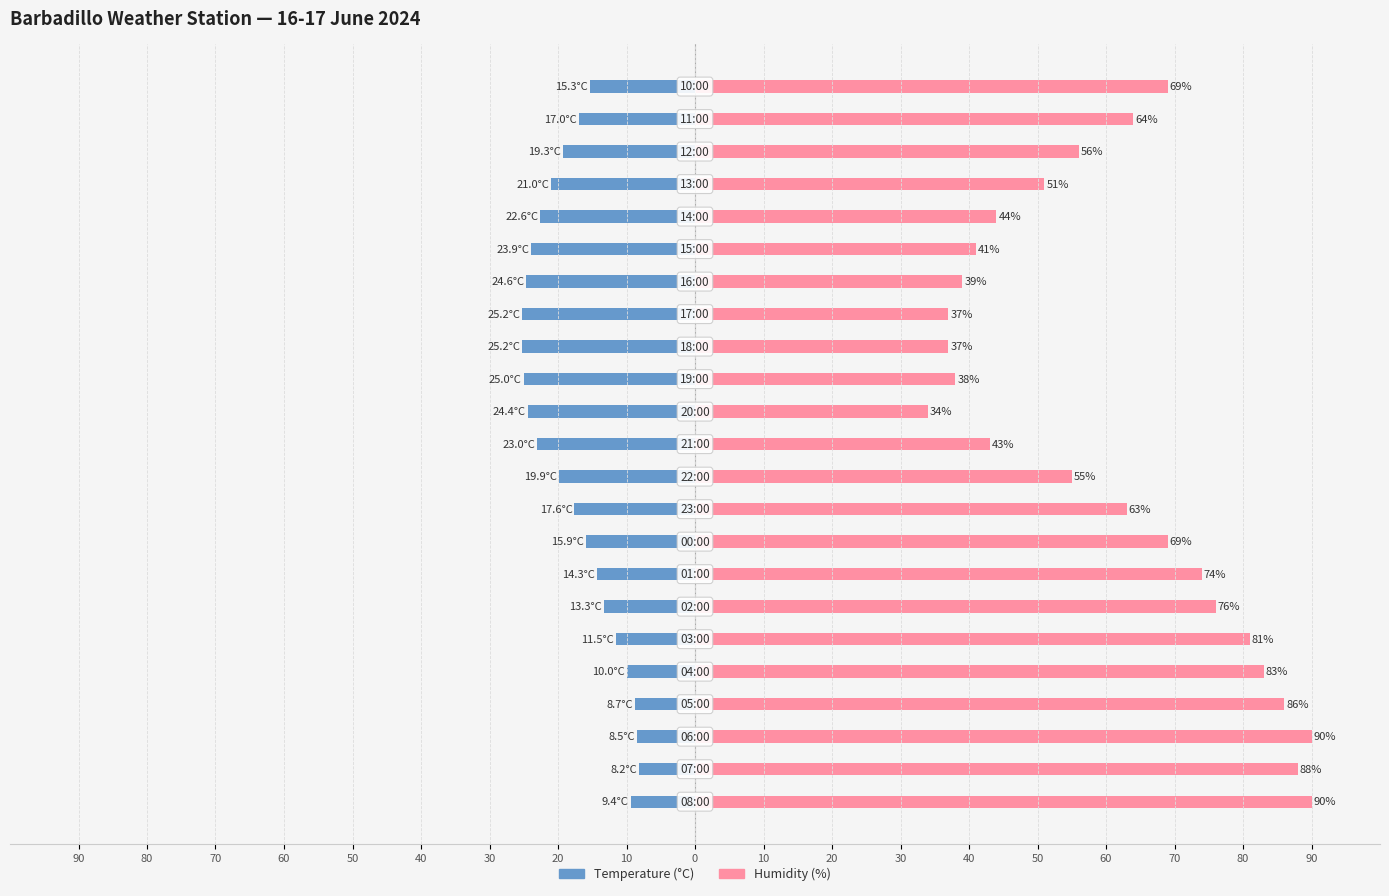

Is the value of Humidity (%) at 70 greater than the value of Temperature (°C) at 20?

Yes